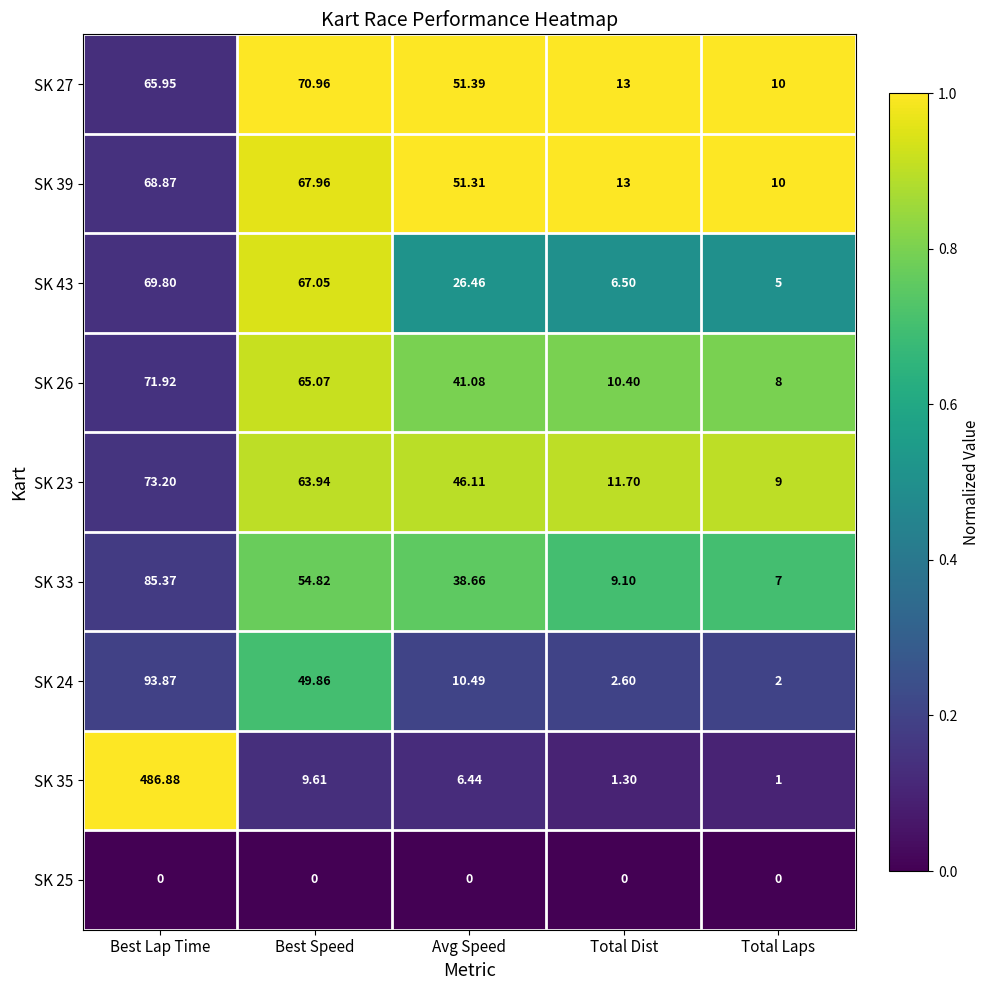

At which label is SK 43 closest to 37?

Avg Speed